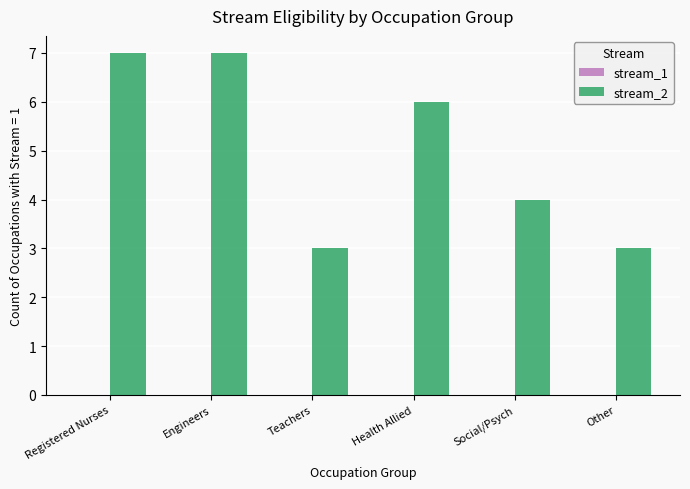

How many series are shown in this chart?

1